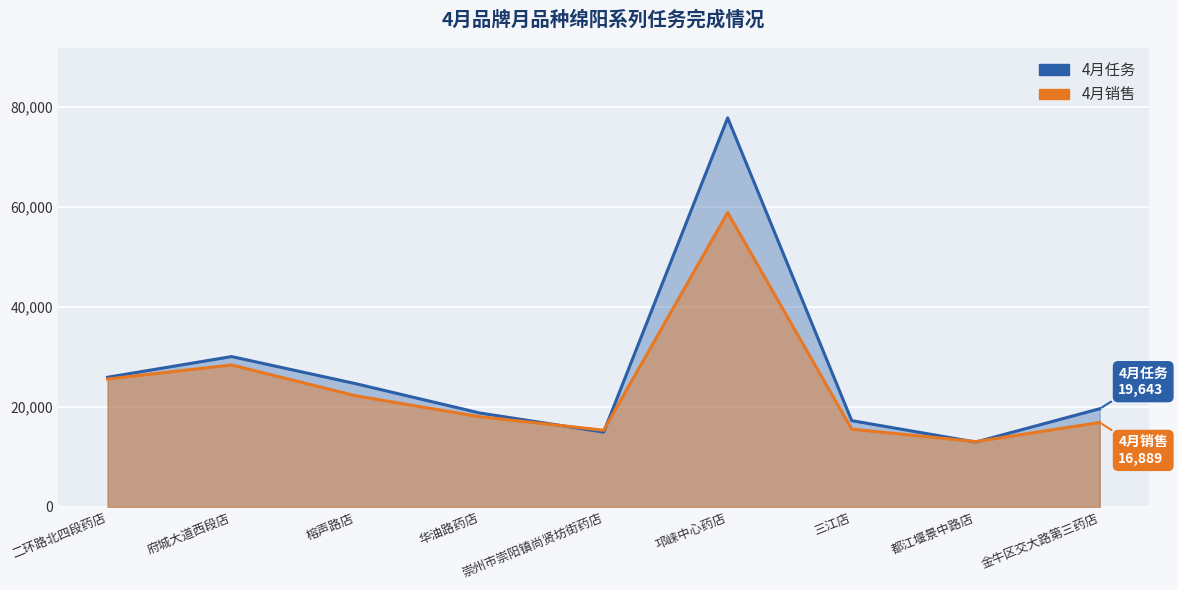

How many lines are shown in the chart?

2